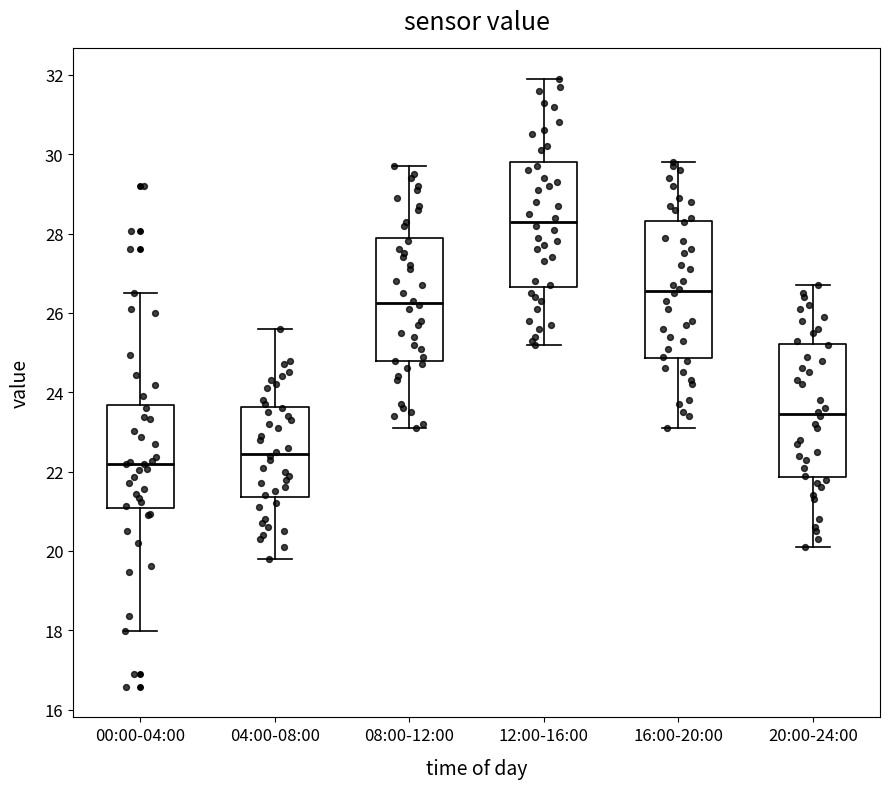

Which box's median line is the lowest?

00:00-04:00